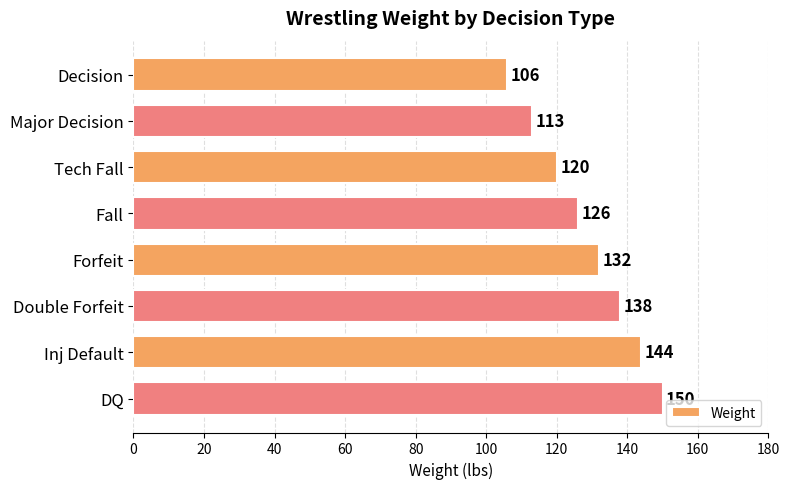

Count the values in the range 120 to 144.

5